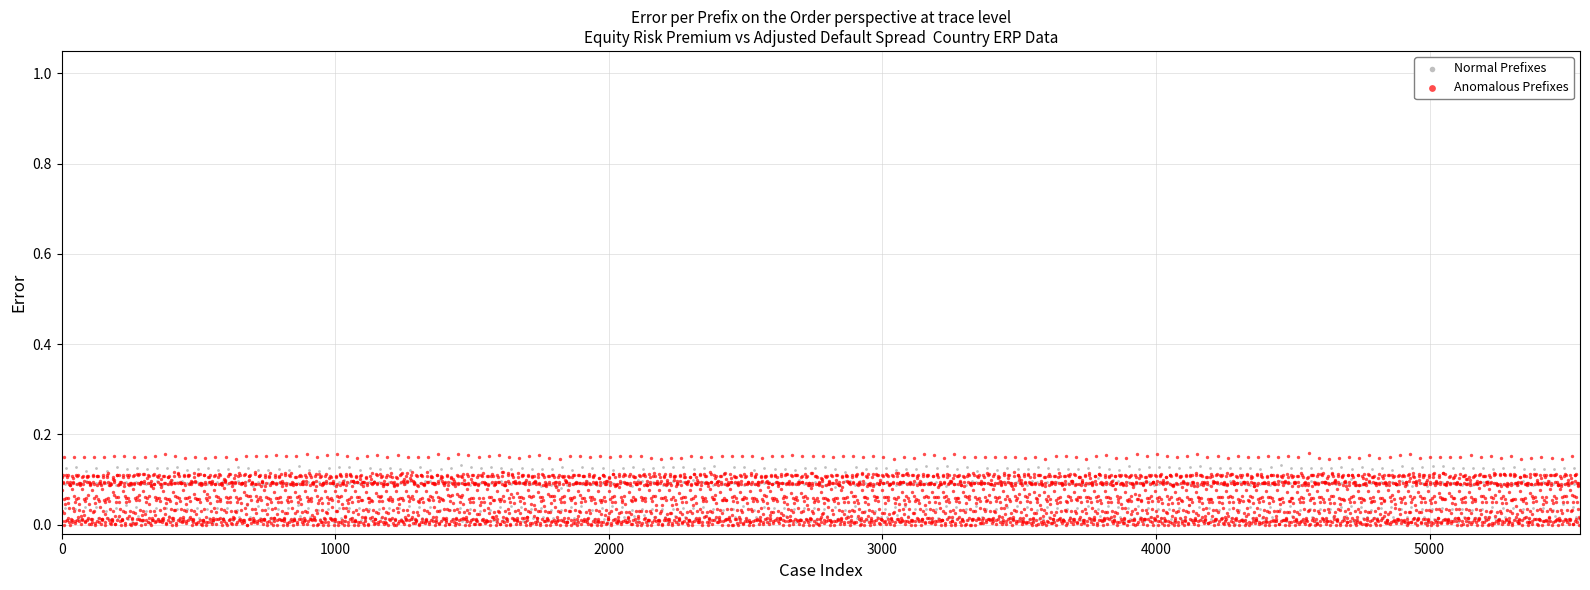

Which series contains the highest Y value?

Anomalous Prefixes